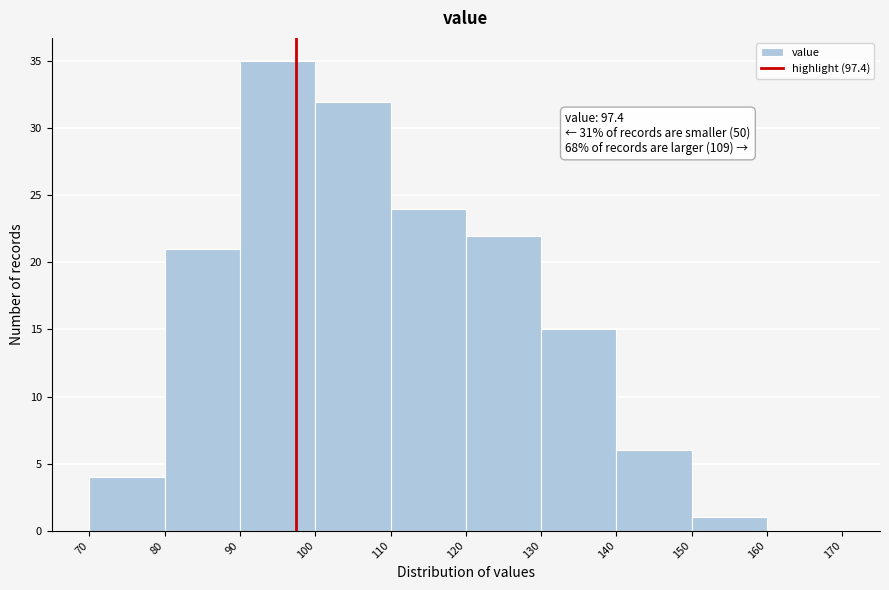

Over which range of the x-axis is the bar tallest?

90 to 100